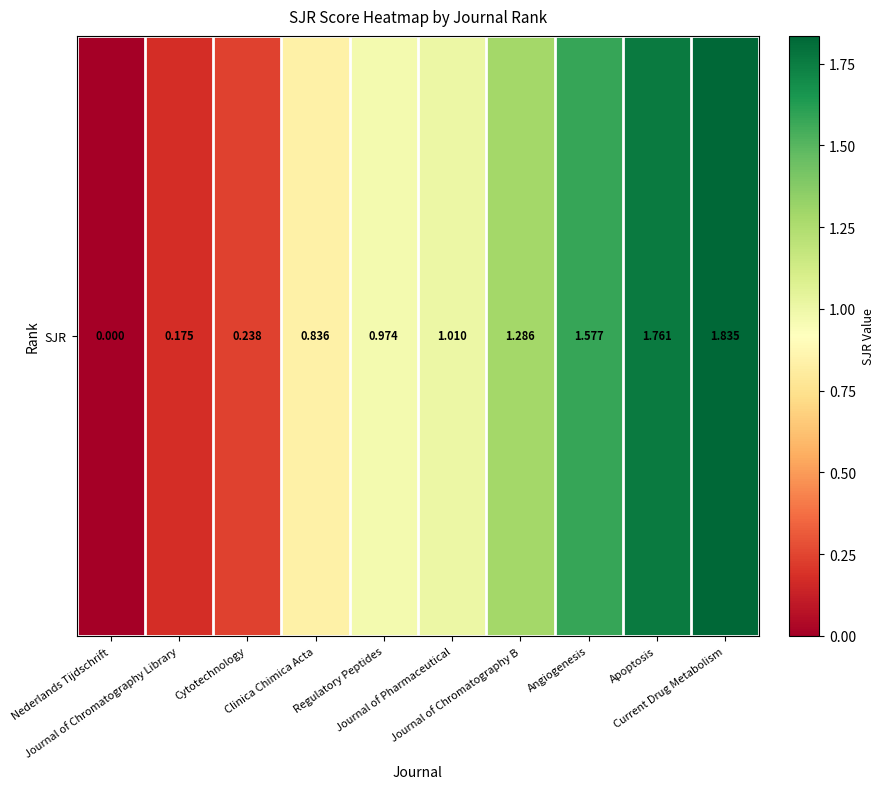

Is it true that the value at Angiogenesis is 2.7?

False